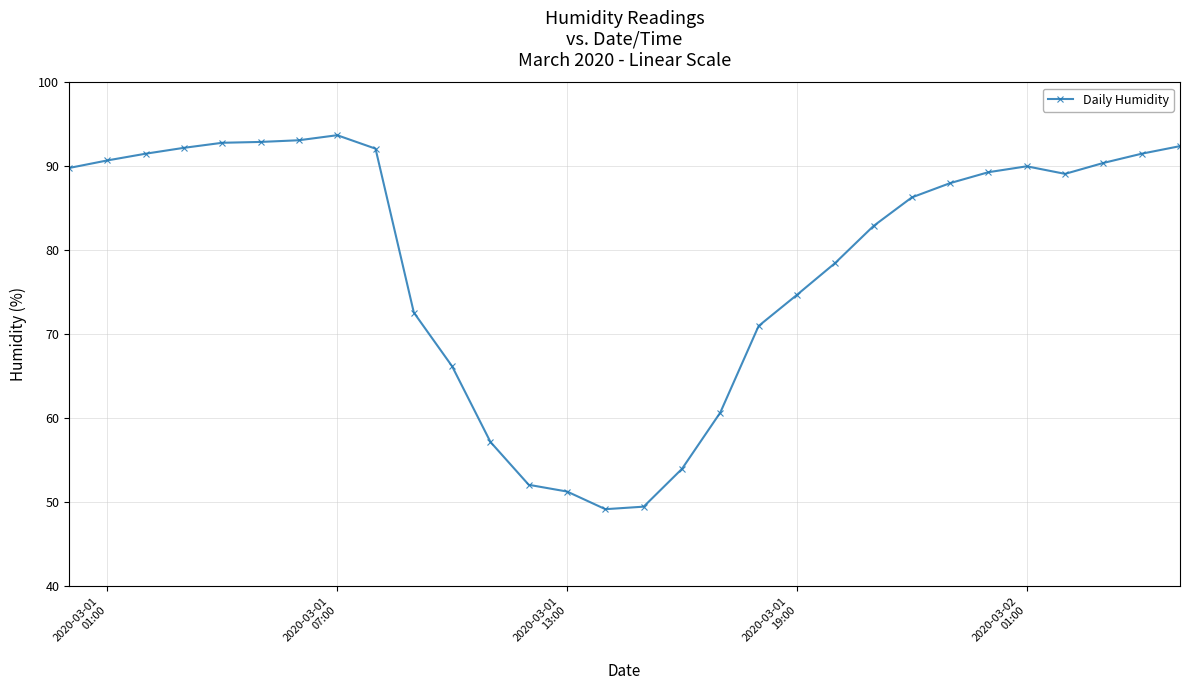

What is the average value?

78.9